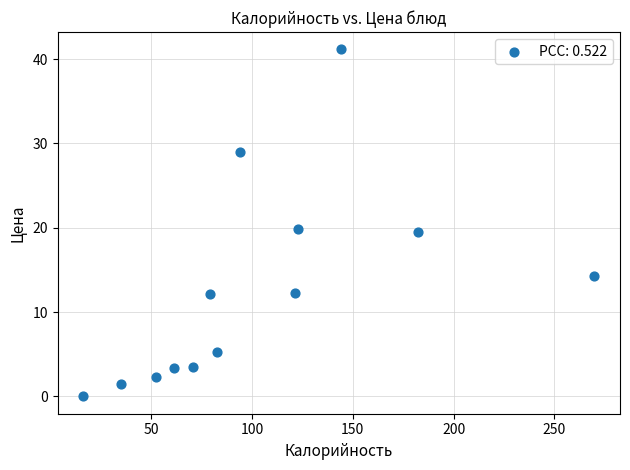

What is the range of Y values (max minus min)?

41.2